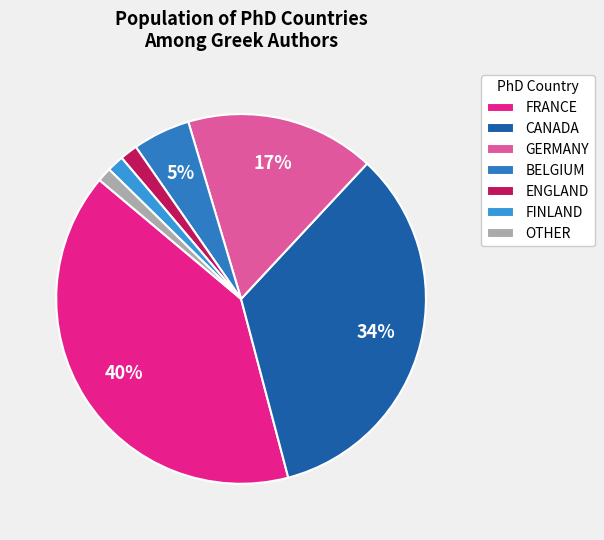

To the nearest percent, what is the average slice percentage?

14%